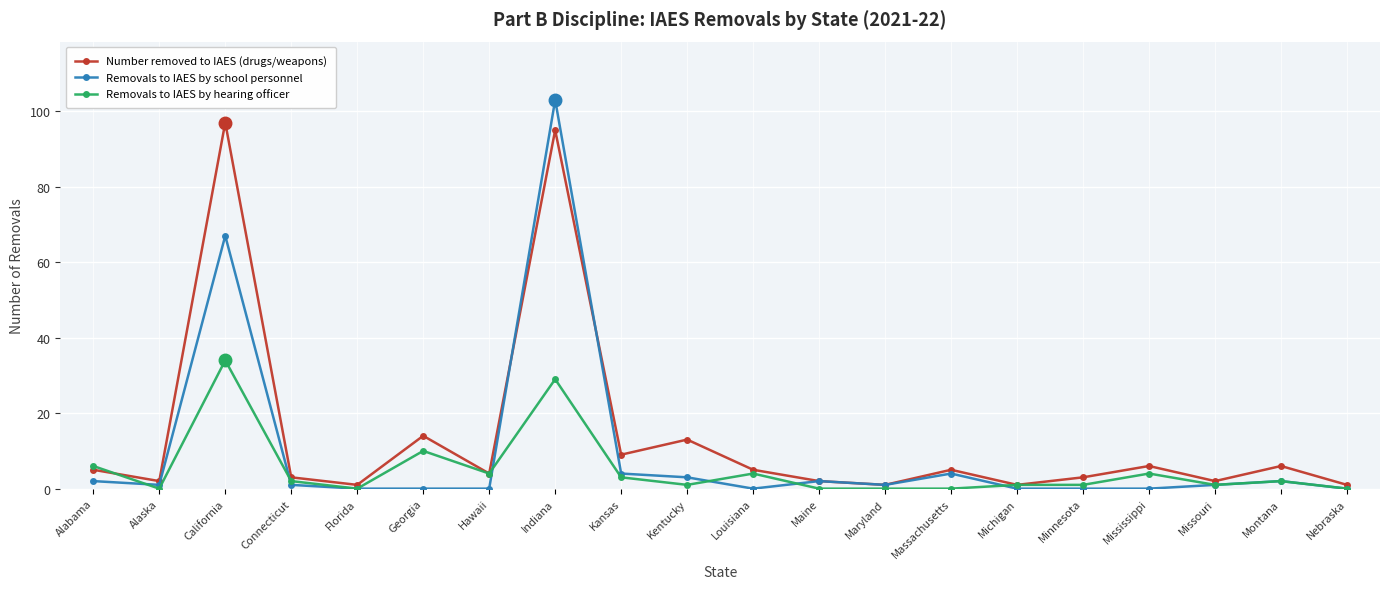

Which series has the largest range (max minus min)?

Removals to IAES by school personnel